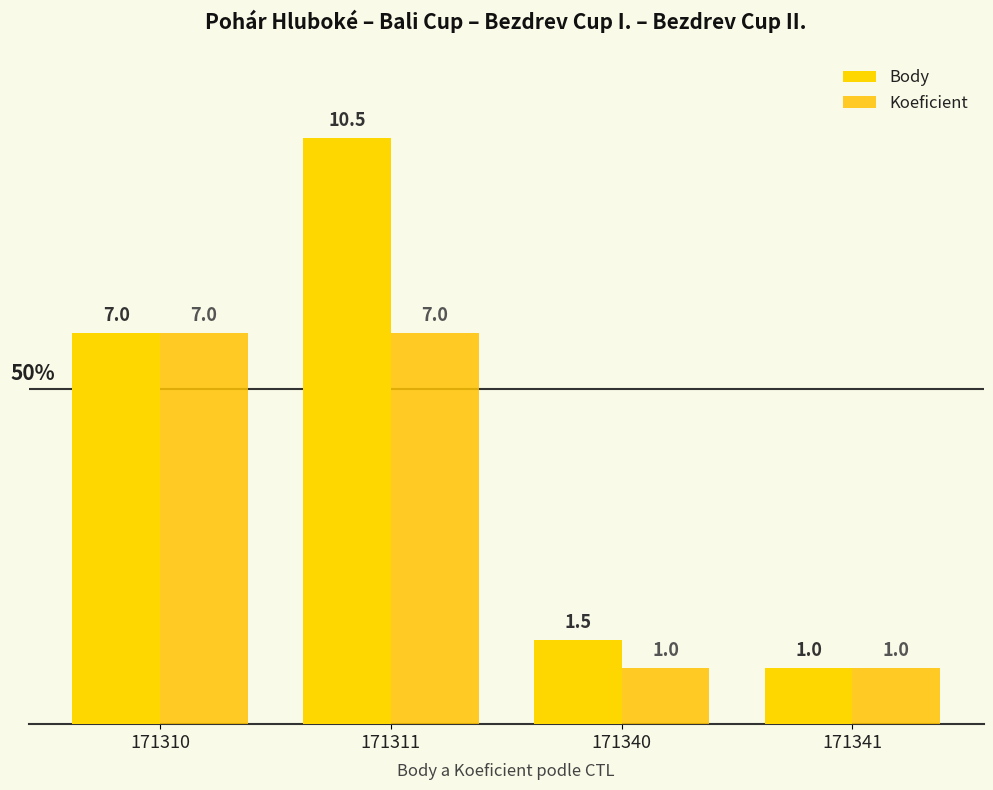

Which label corresponds to the largest value in the chart?

171311